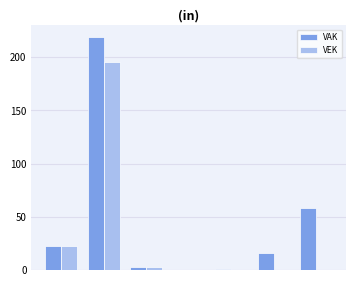

Which series has the largest range (max minus min)?

VAK